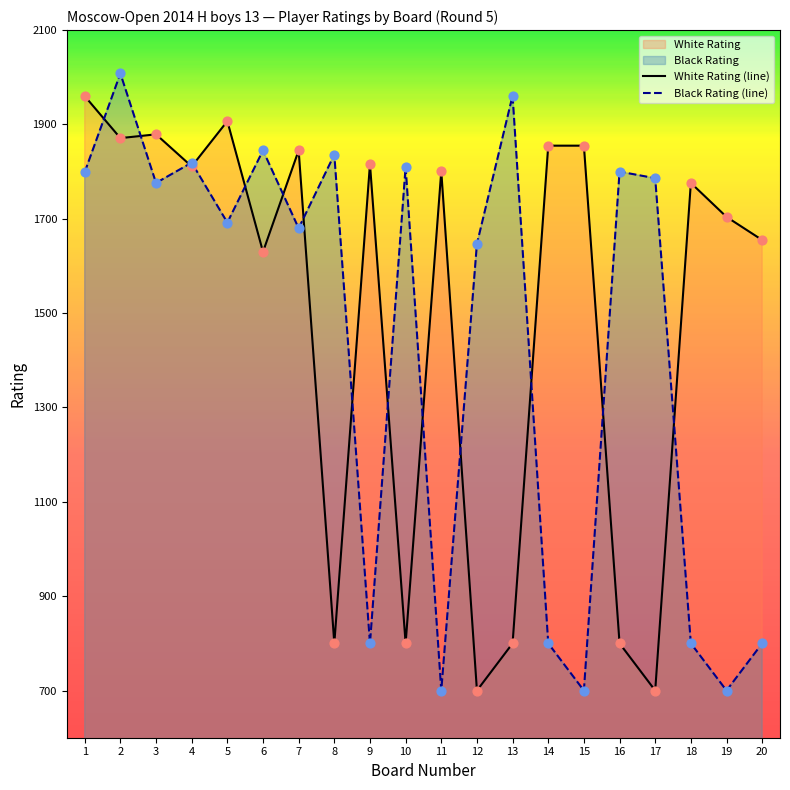

At how many categories does at least one series exceed 1468?

20